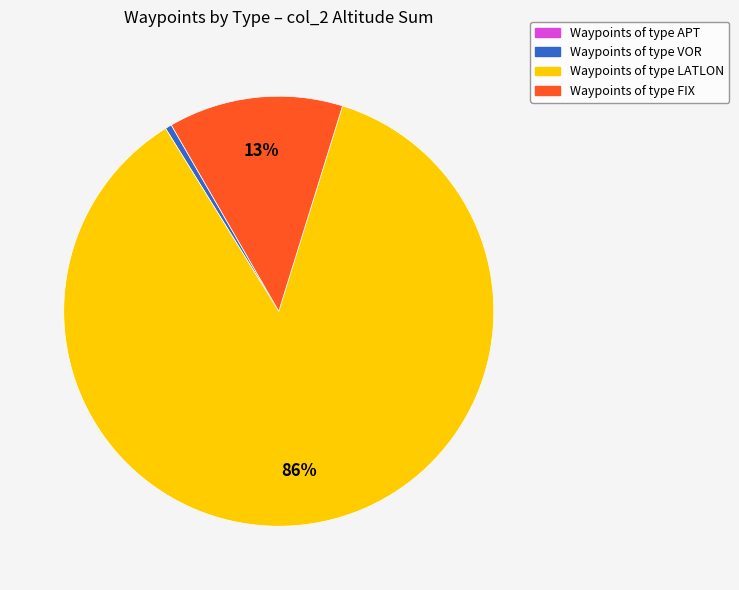

To the nearest percent, what is the average slice percentage?

25%